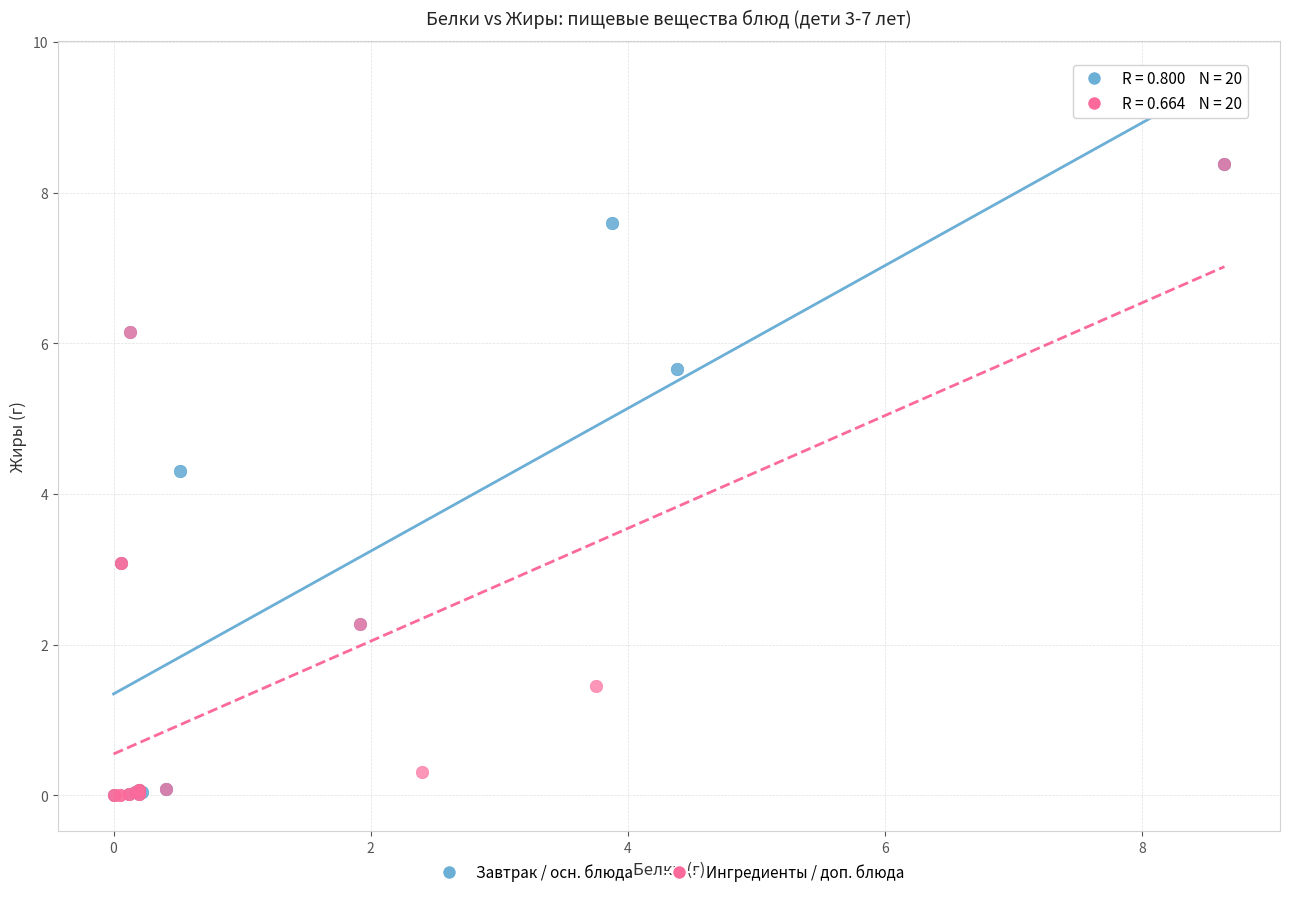

What are all the series names shown in the legend?

Завтрак / осн. блюда, Ингредиенты / доп. блюда